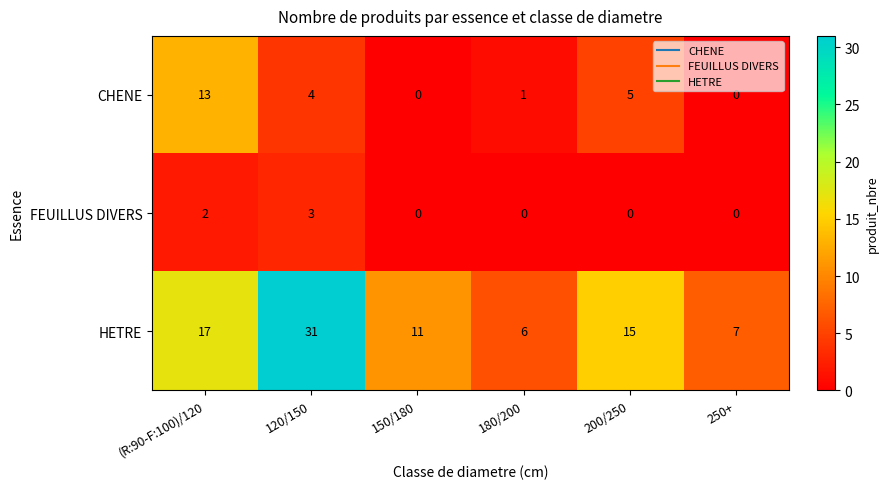

What is the total value across all series at 120/150?

38